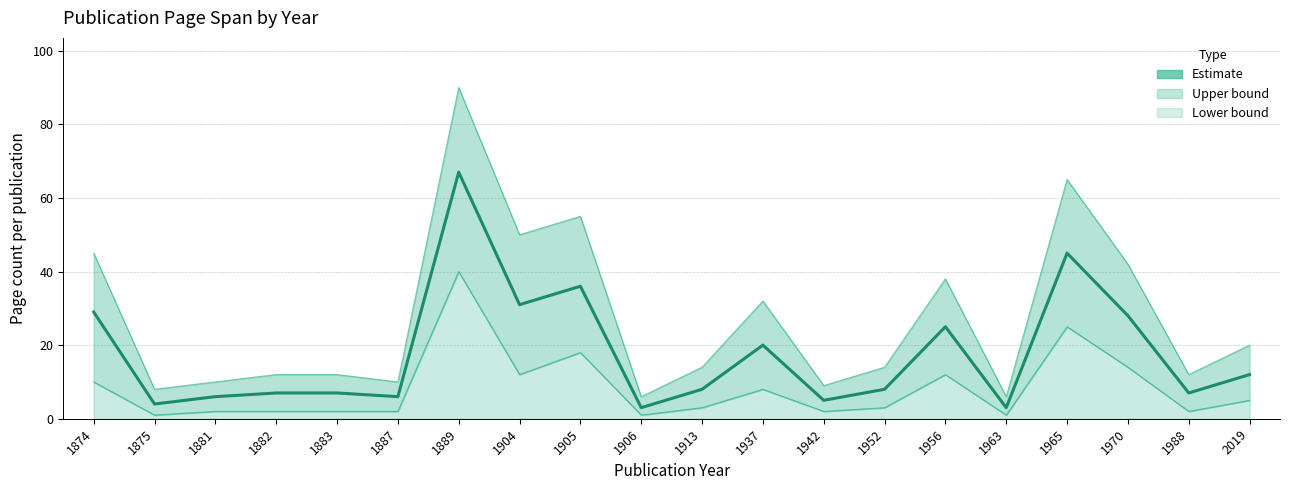

The value at 1889 is 27. True or false?

False